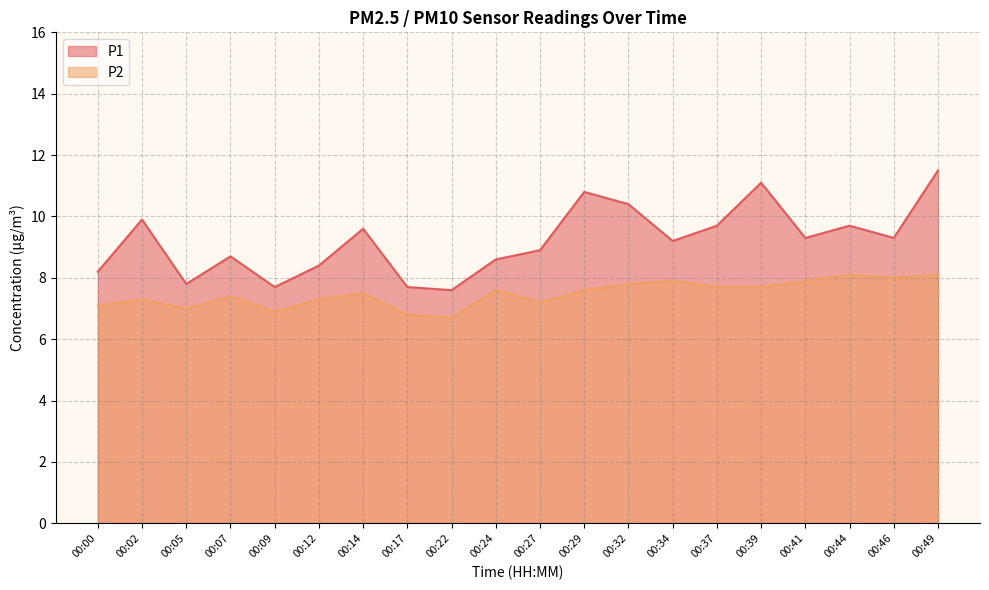

Reading left to right, transcribe all the data shown in this chart.

P1: 00:00=8.2	00:02=9.9	00:05=7.8	00:07=8.7	00:09=7.7	00:12=8.4	00:14=9.6	00:17=7.7	00:22=7.6	00:24=8.6	00:27=8.9	00:29=10.8	00:32=10.4	00:34=9.2	00:37=9.7	00:39=11.1	00:41=9.3	00:44=9.7	00:46=9.3	00:49=11.5
P2: 00:00=7.1	00:02=7.3	00:05=7.0	00:07=7.4	00:09=6.9	00:12=7.3	00:14=7.5	00:17=6.8	00:22=6.7	00:24=7.6	00:27=7.2	00:29=7.6	00:32=7.8	00:34=7.9	00:37=7.7	00:39=7.7	00:41=7.9	00:44=8.1	00:46=8.0	00:49=8.1